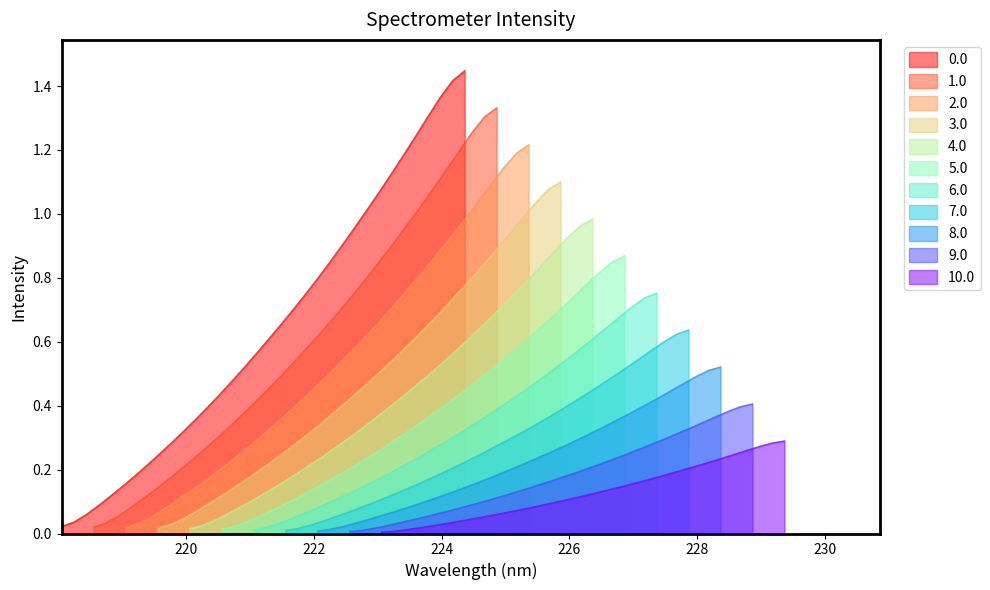

Is the value of x at 25 greater than the value of y at 20?

No